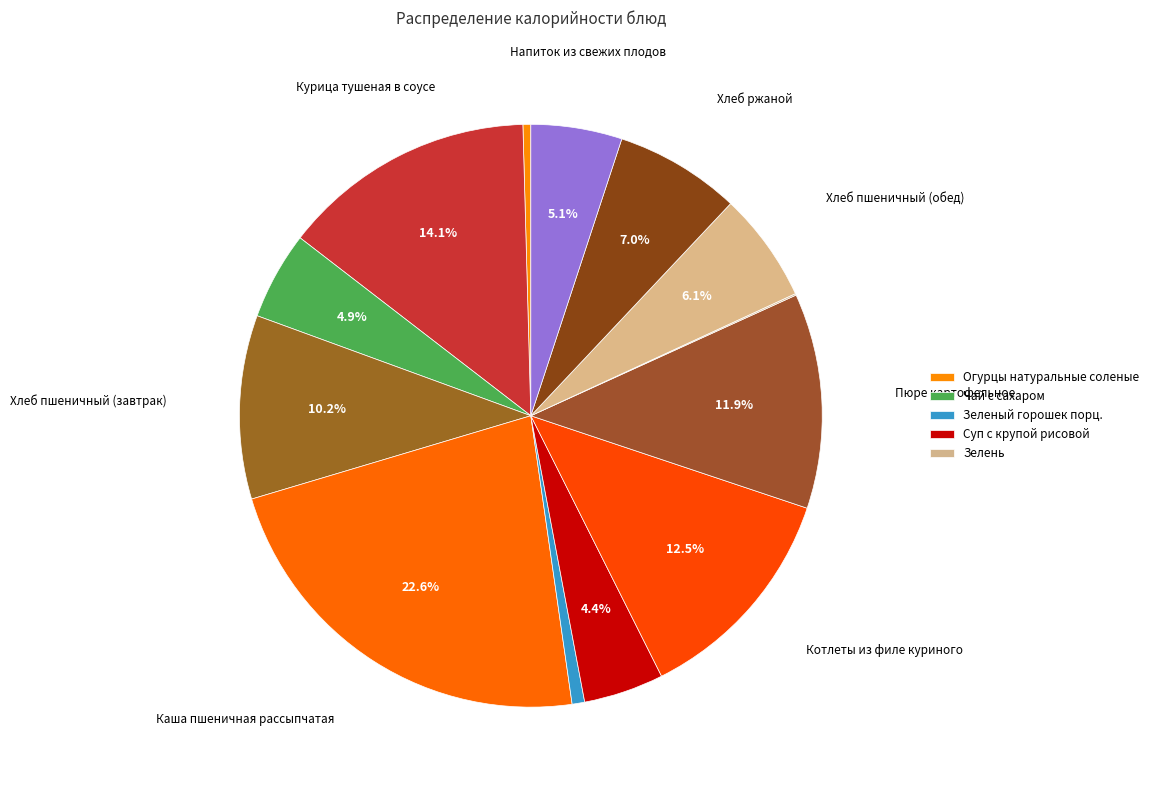

How many segments does this pie chart have?

13